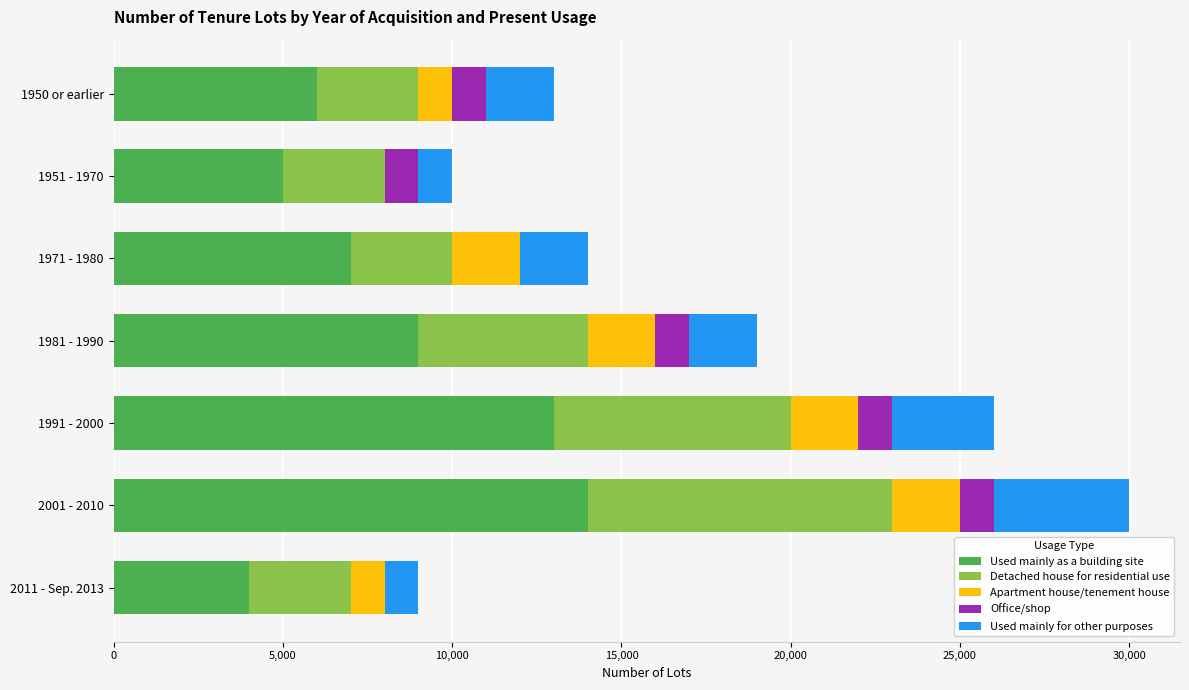

At which category is the sum across all series the highest?

2001 - 2010